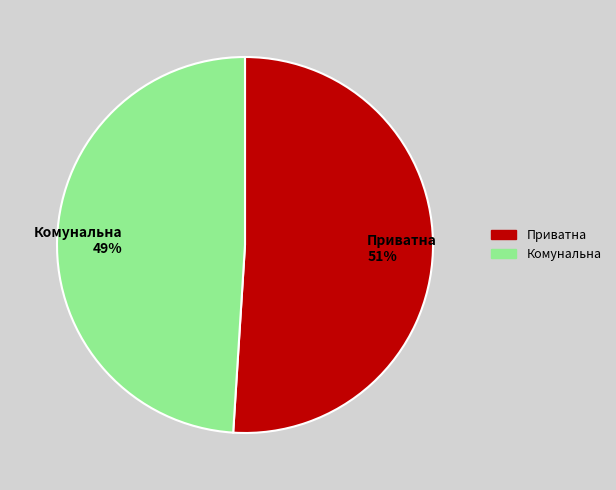

What is the ratio of the value at Комунальна 49% to the value at Приватна 51%?

1.0